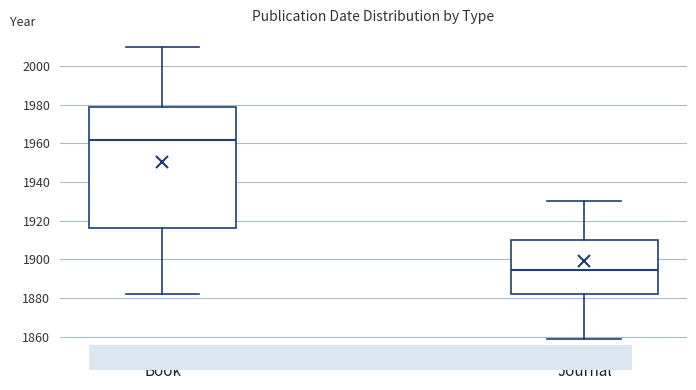

Where does the median line of the box for Book sit on the y-axis? The values are not printed on the chart, so give them approximately, as read against the axis.

1962